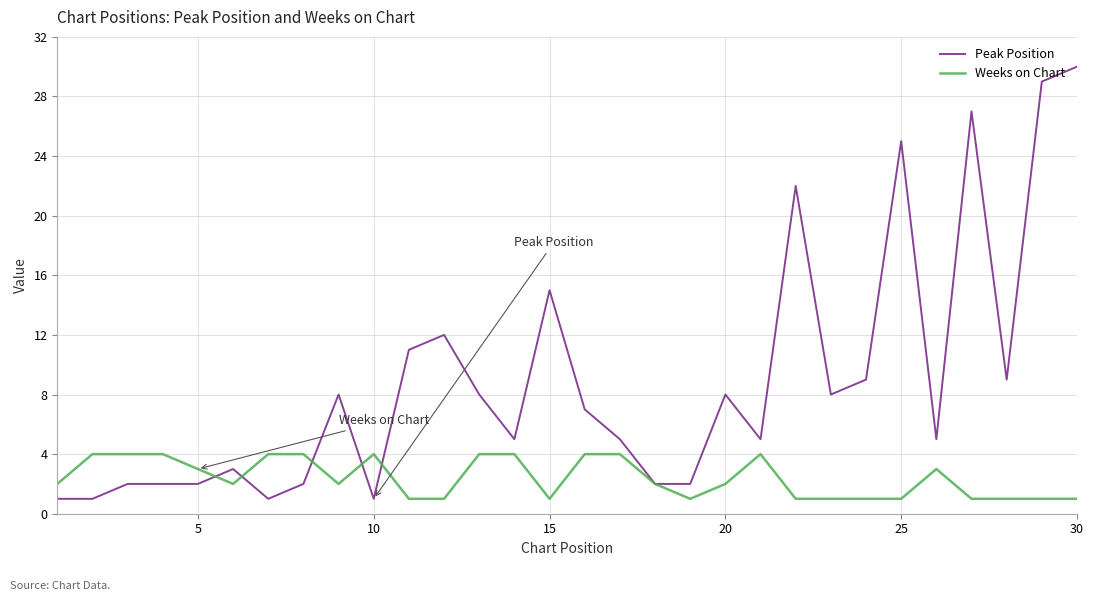

What is the difference between the maximum and minimum values in the Peak Position series?

29